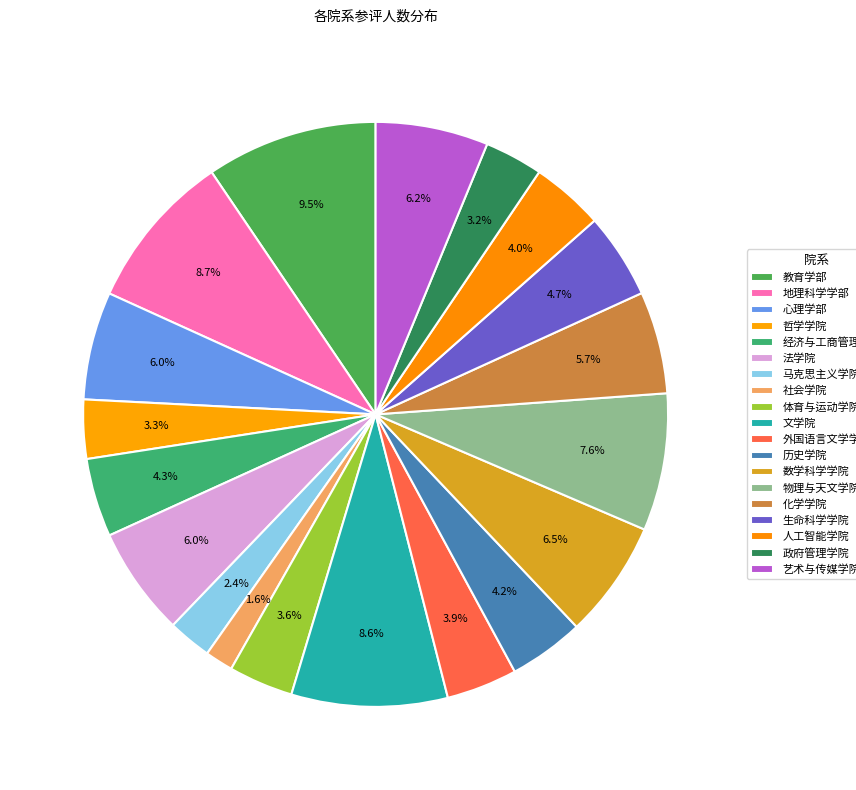

What is the total percentage of 法学院 and 教育学部?

15.5%